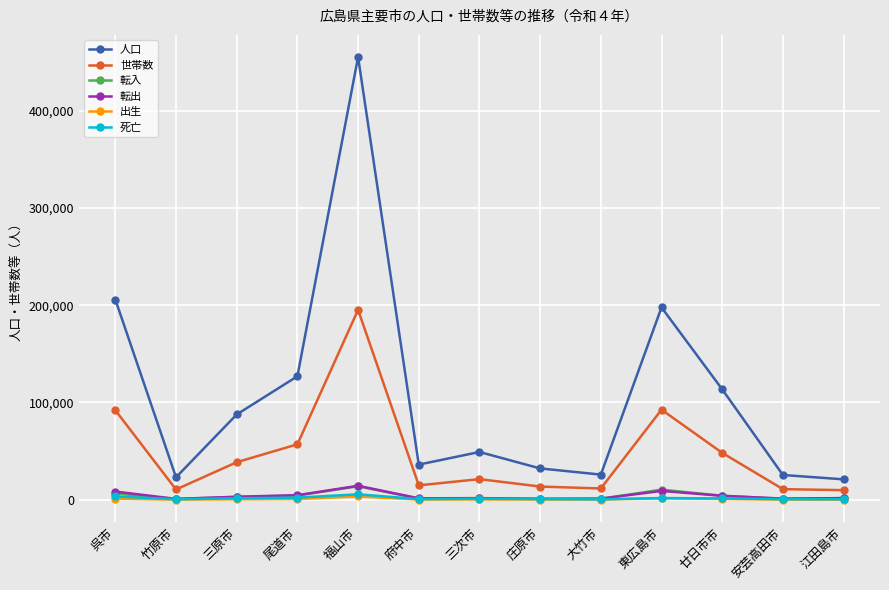

Which label corresponds to the largest value in the chart?

福山市